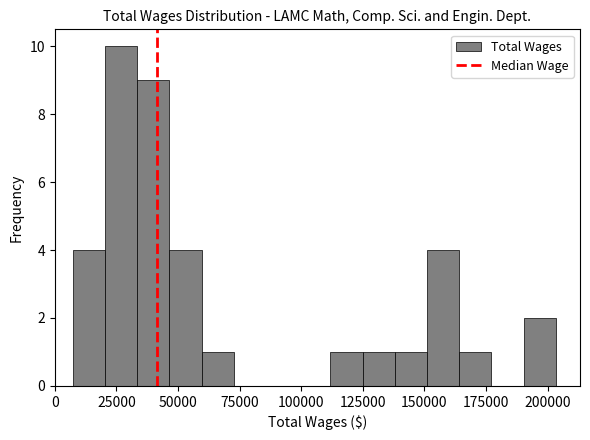

Read against the x-axis, roughly where is the centre of the tallest bar?

25000